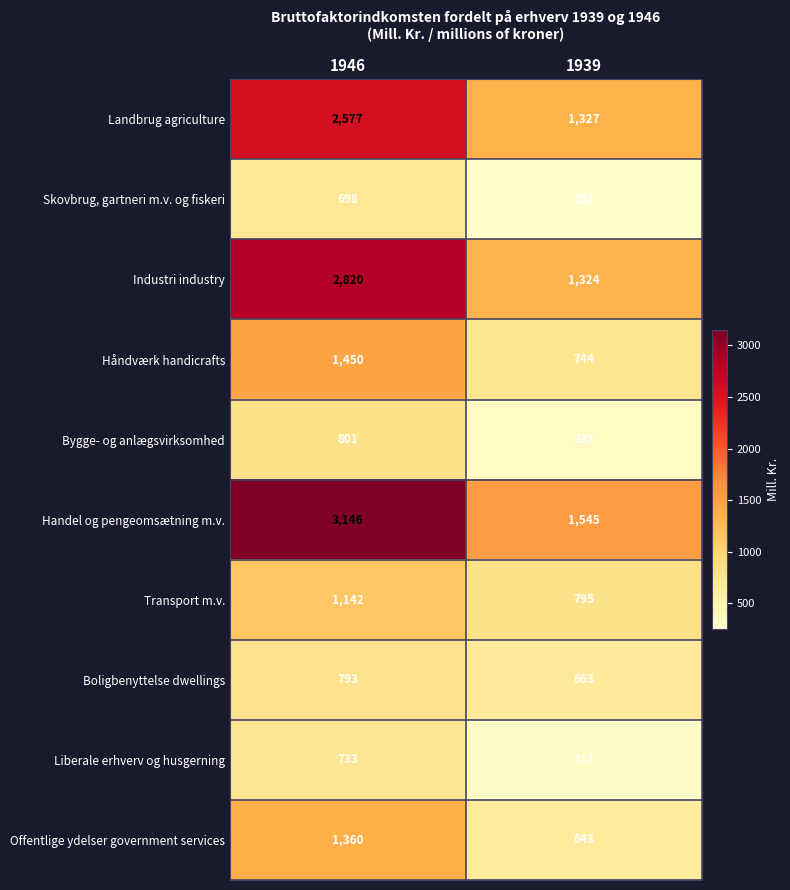

What value does the Landbrug agriculture series have at 1946, to the nearest 100?

2600